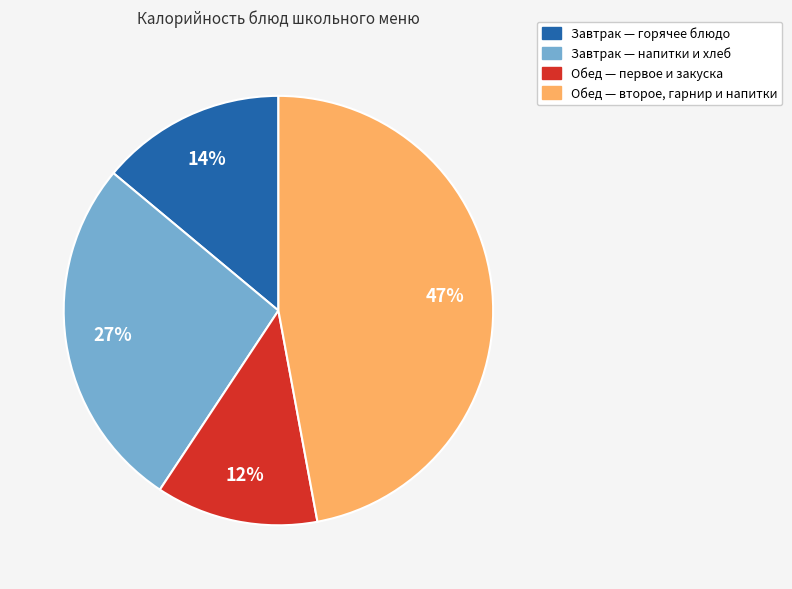

To the nearest percent, what is the difference between the largest and smallest slice percentages?

35%